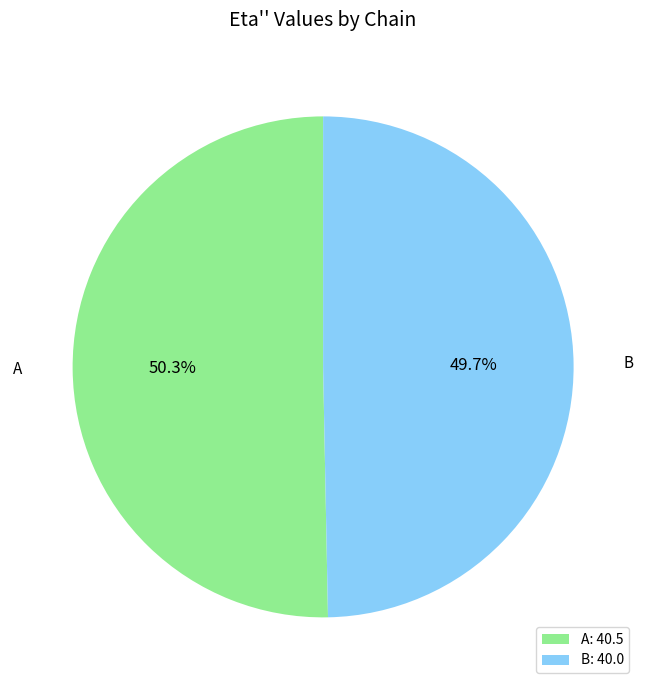

Rank the categories by value from highest to lowest.

A, B